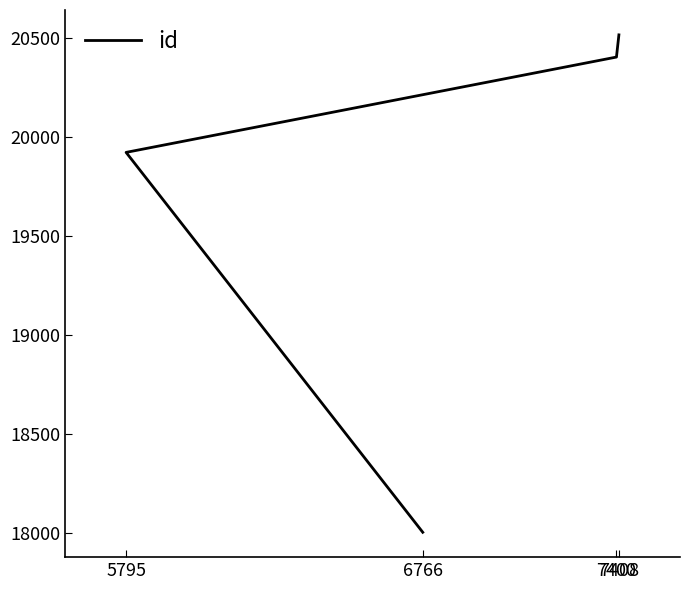

Rank the categories by value from highest to lowest.

7408, 7400, 5795, 6766